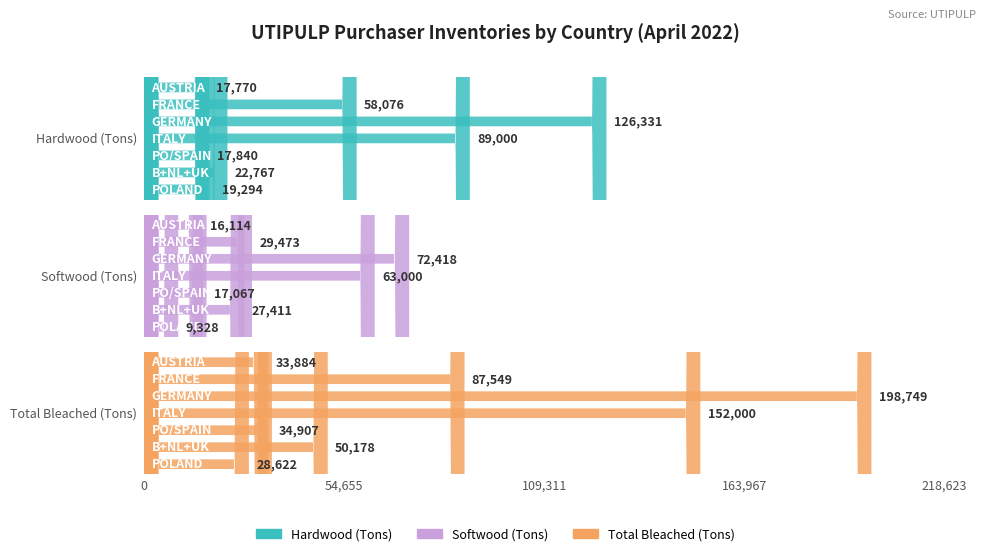

Reading left to right, transcribe all the data shown in this chart.

Hardwood (Tons): 17770	58076	126331	89000	17840	22767	19294
Softwood (Tons): 16114	29473	72418	63000	17067	27411	9328
Total Bleached (Tons): 33884	87549	198749	152000	34907	50178	28622